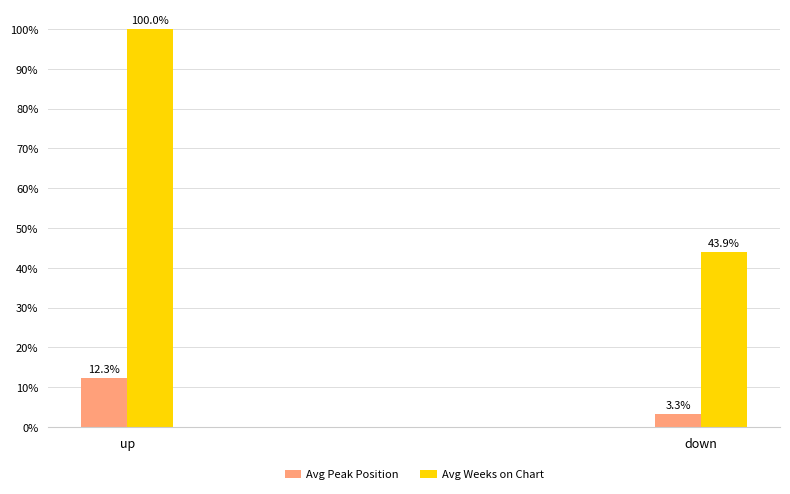

List the series in order of their peak value, lowest first.

Avg Peak Position, Avg Weeks on Chart